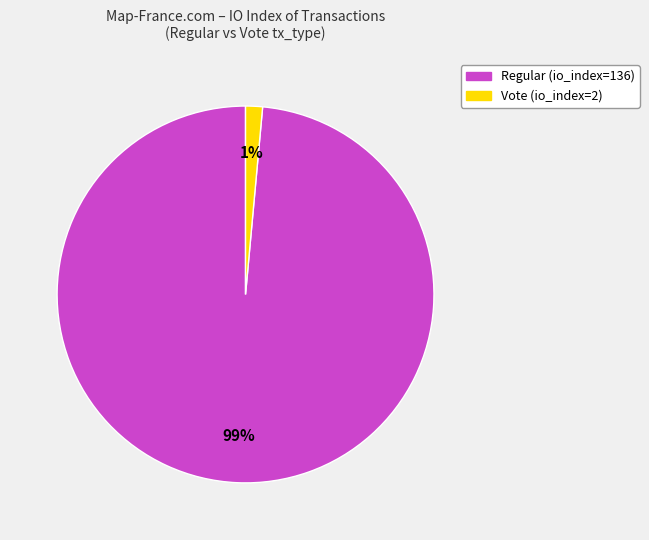

Between Regular (io_index=136) and Vote (io_index=2), which is larger?

Regular (io_index=136)